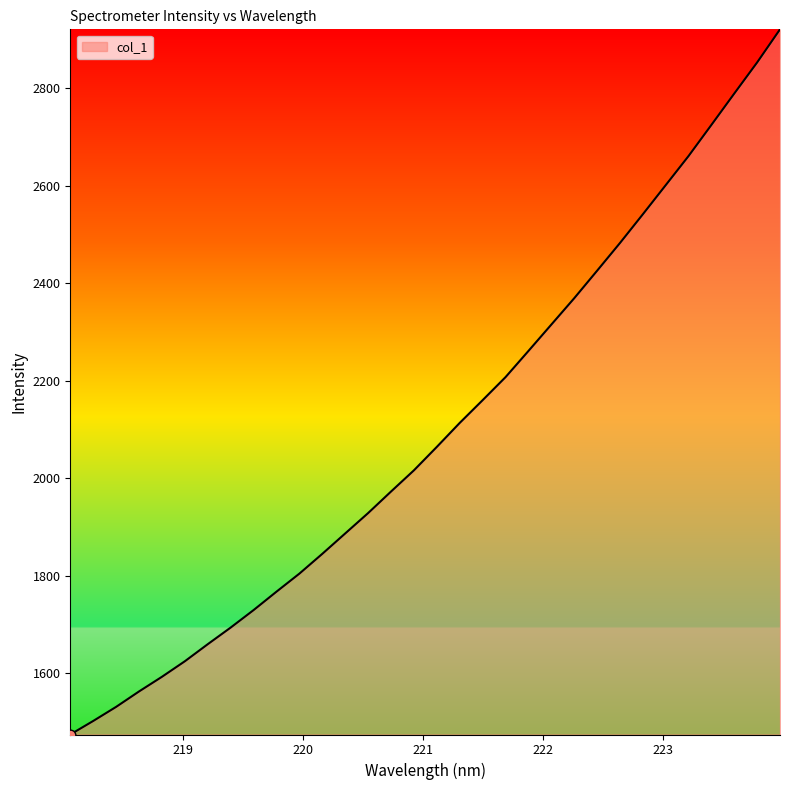

What is the difference between the maximum and minimum values?

1445.3